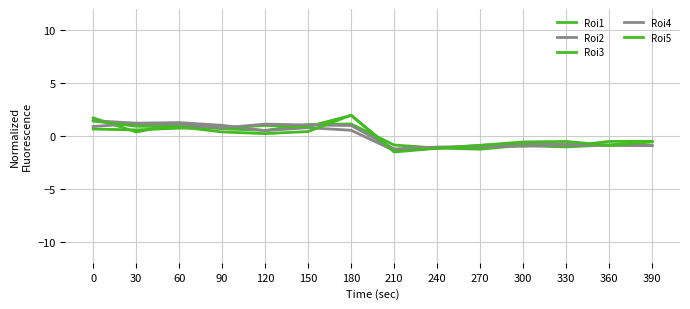

Rank the series by their average value, from highest to lowest.

Roi3, Roi5, Roi2, Roi4, Roi1